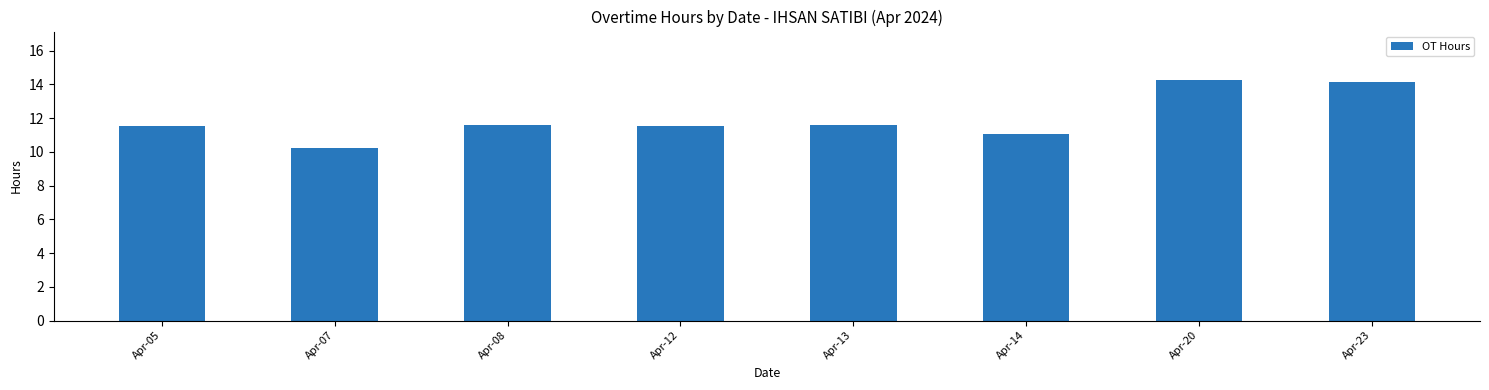

What is the minimum value shown in the chart?

10.2